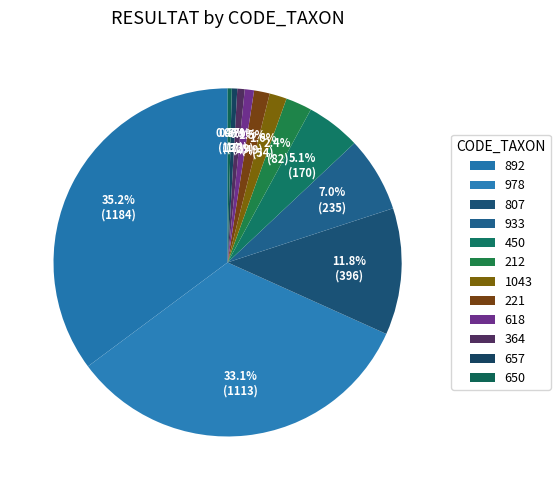

Between 657 and 364, which is larger?

364